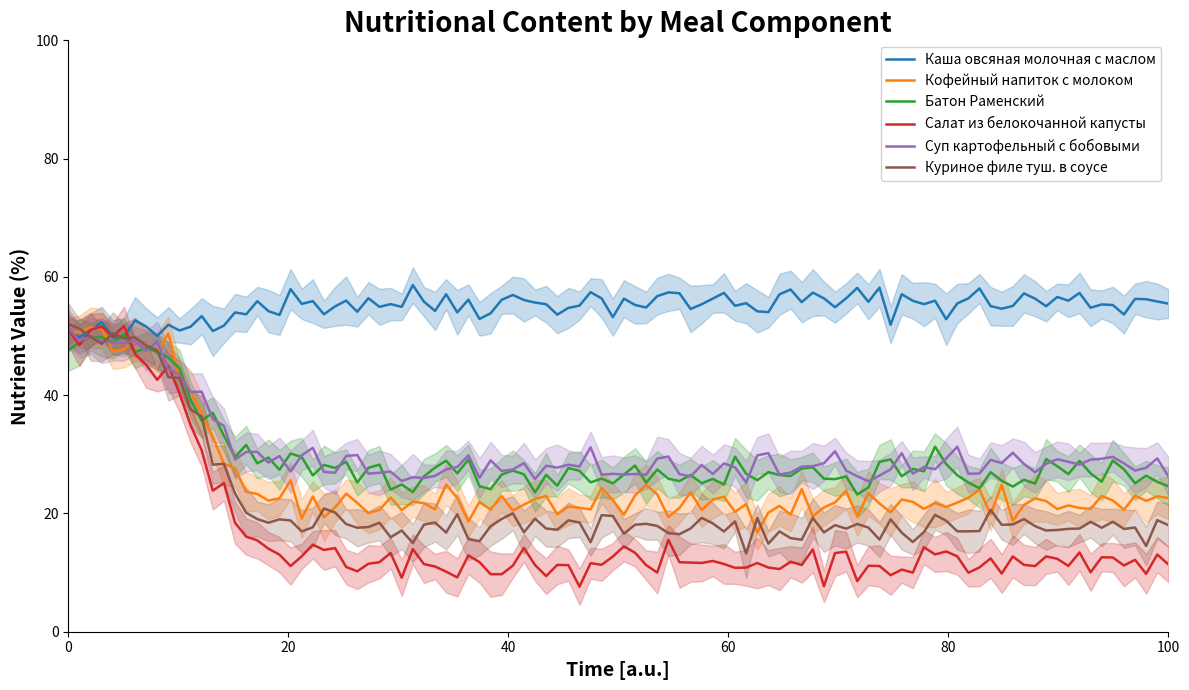

What is the lowest value of the Суп картофельный с бобовыми series?

25.2